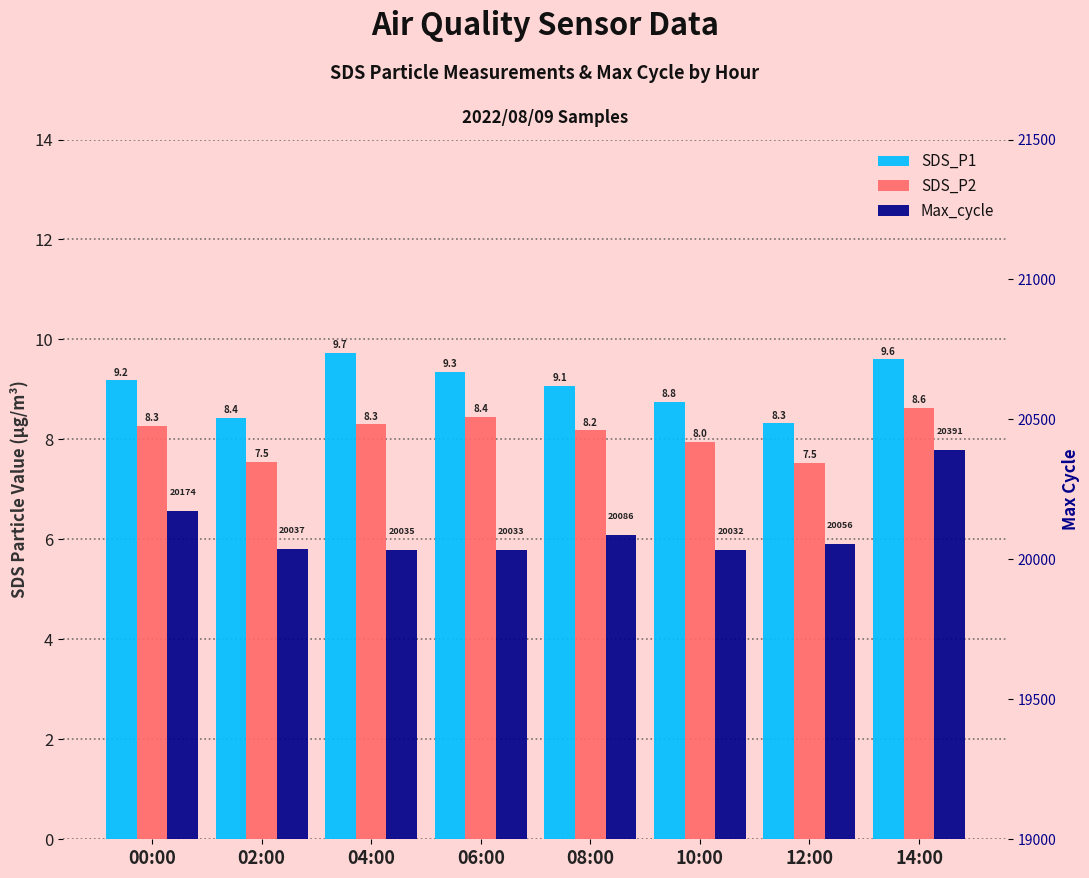

How many data points in SDS_P1 are less than 9?

3